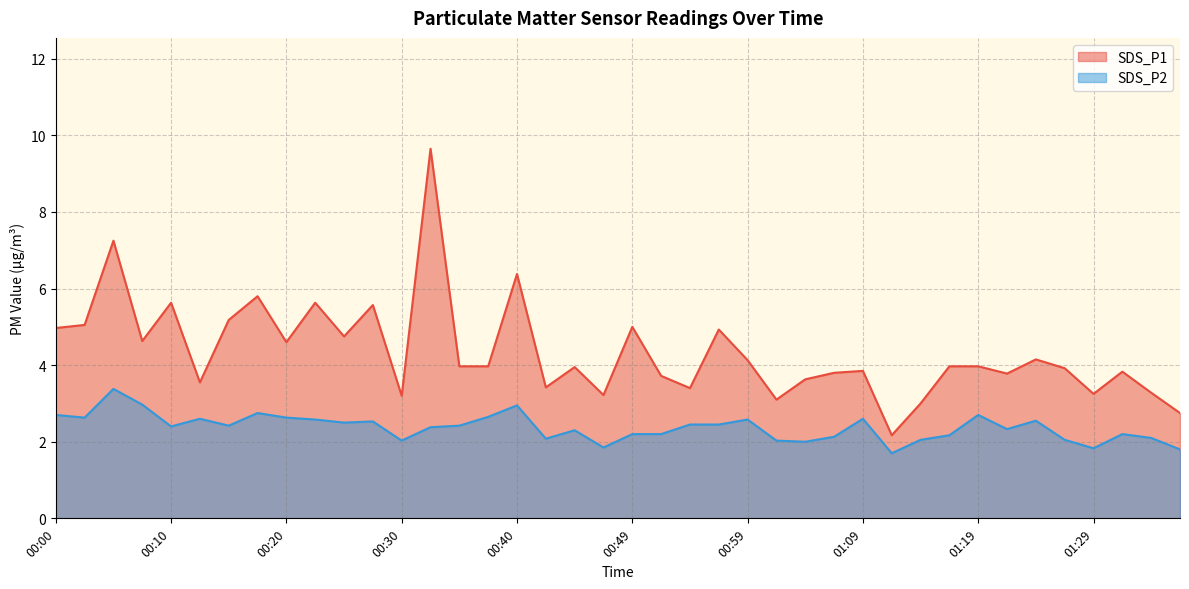

True or false: SDS_P2 and SDS_P1 intersect in this chart.

False